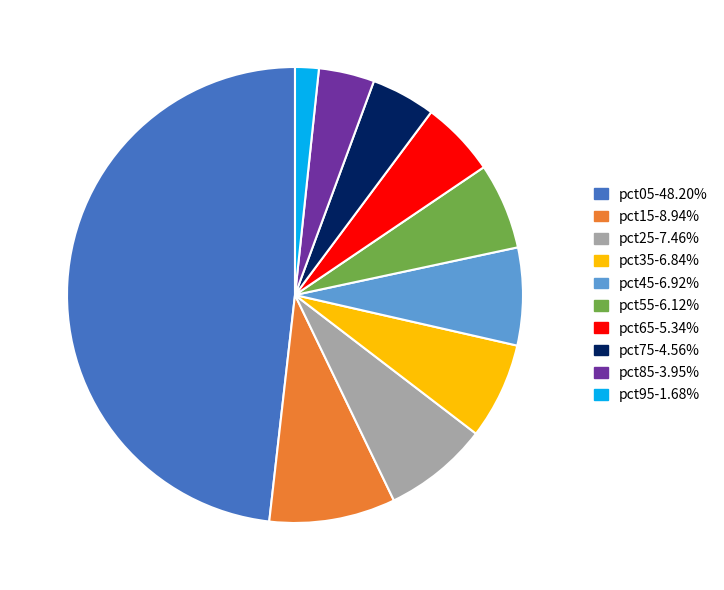

Is the sum of pct75 and pct85 greater than half?

No